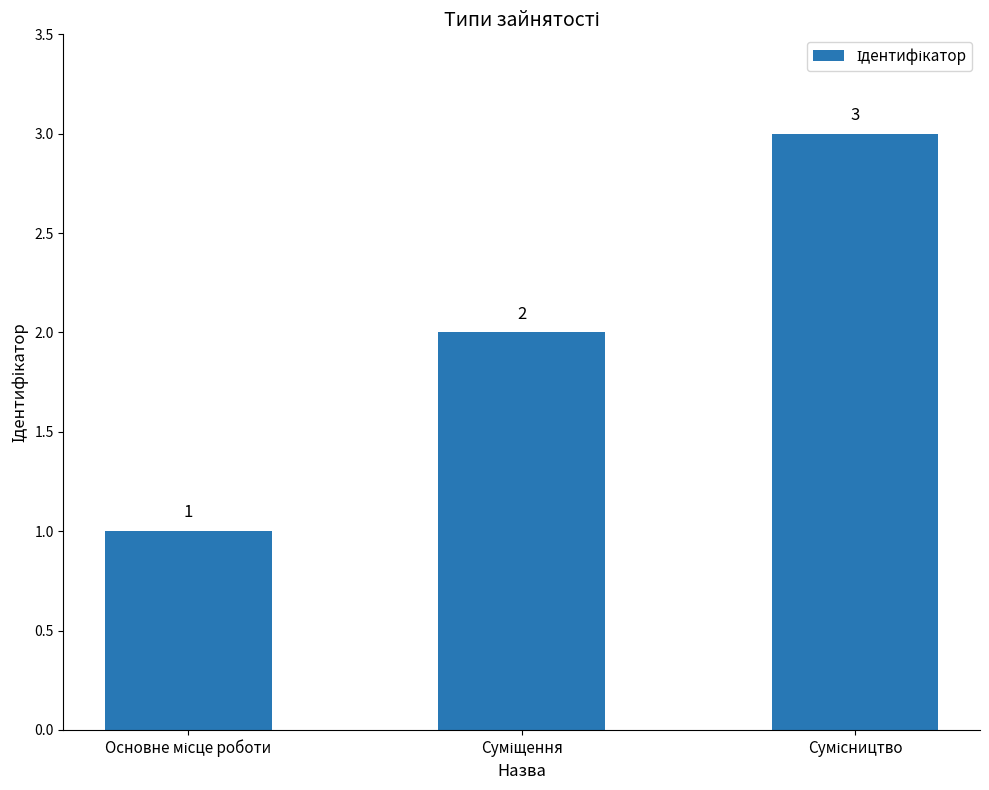

What is the value of the 1st bar from the left?

1